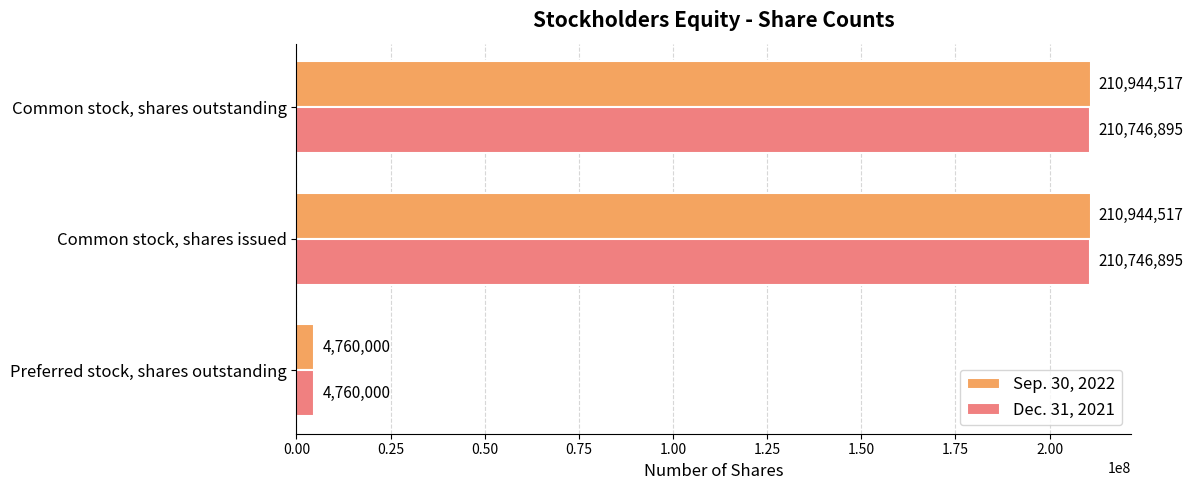

What is the total value across all series at Common stock, shares outstanding?

421691412